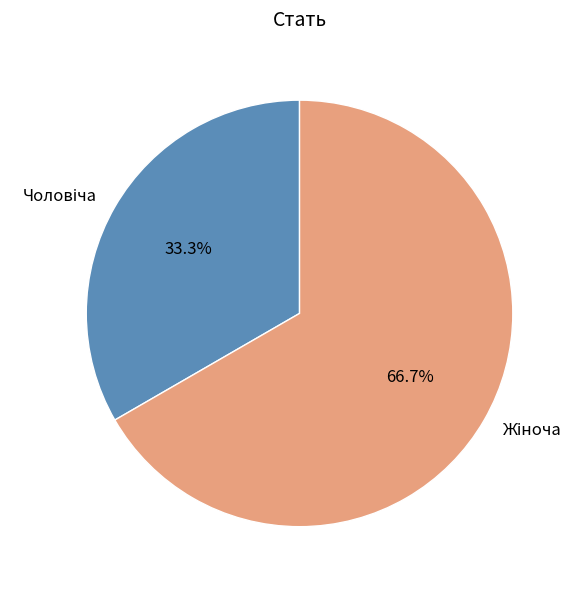

Does any single category account for the majority?

Yes